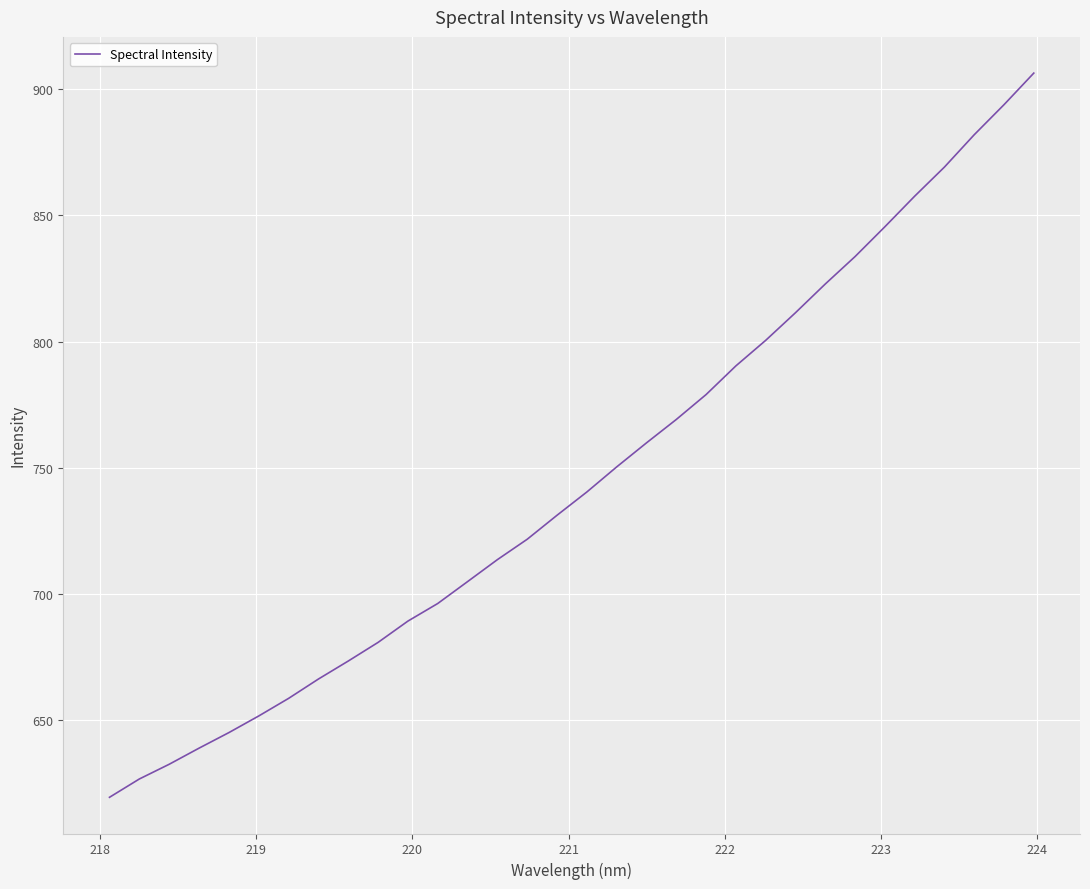

What is the smallest value displayed?

619.4